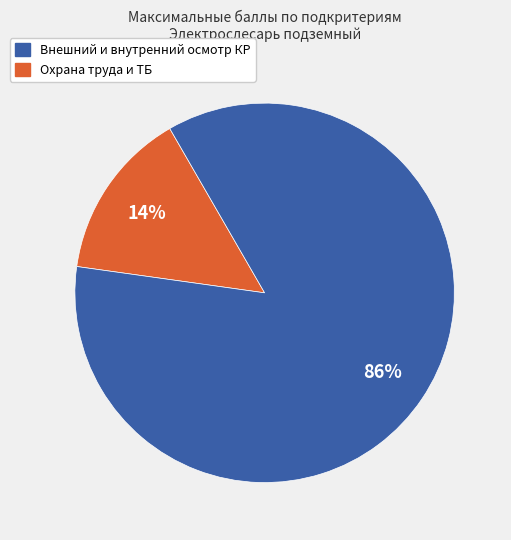

To the nearest percent, what is the average slice percentage?

50%